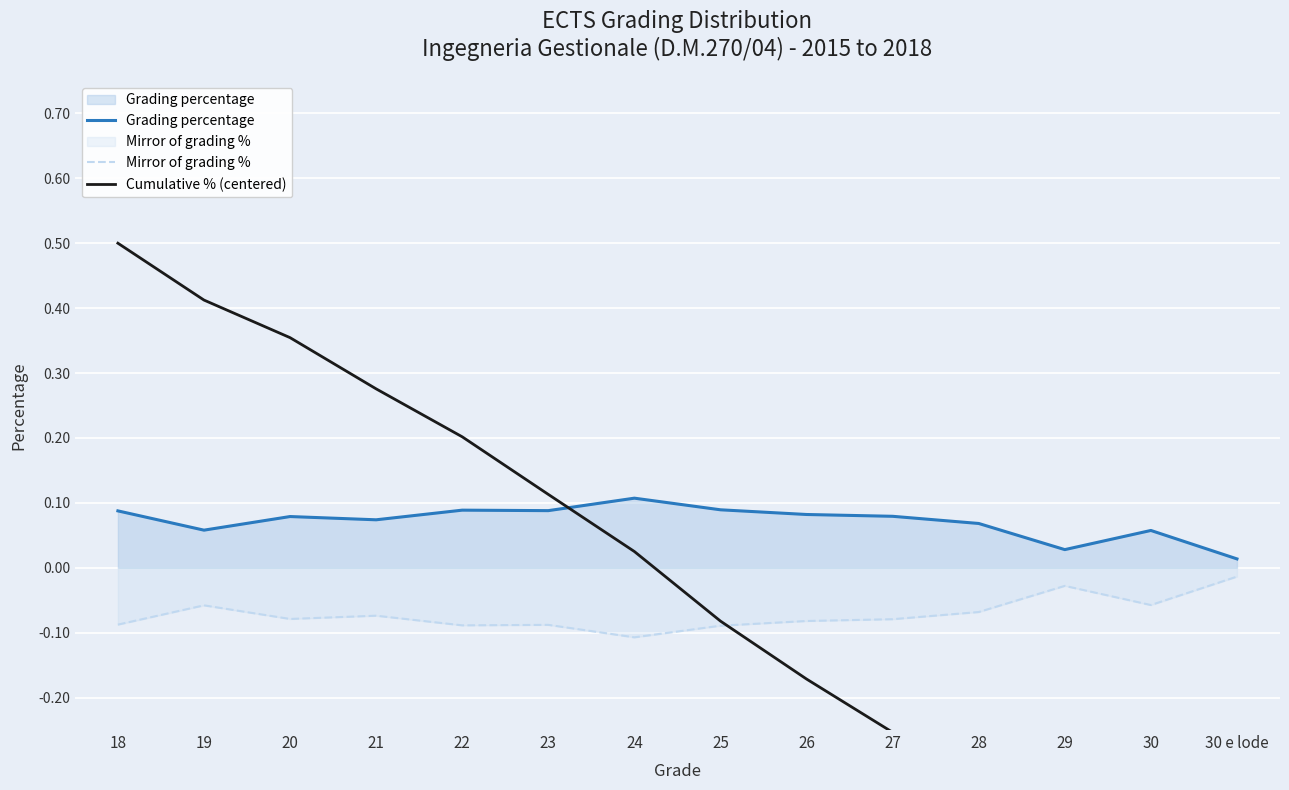

What are all the series names shown in the legend?

Grading percentage, Mirror of grading %, Cumulative % (centered)